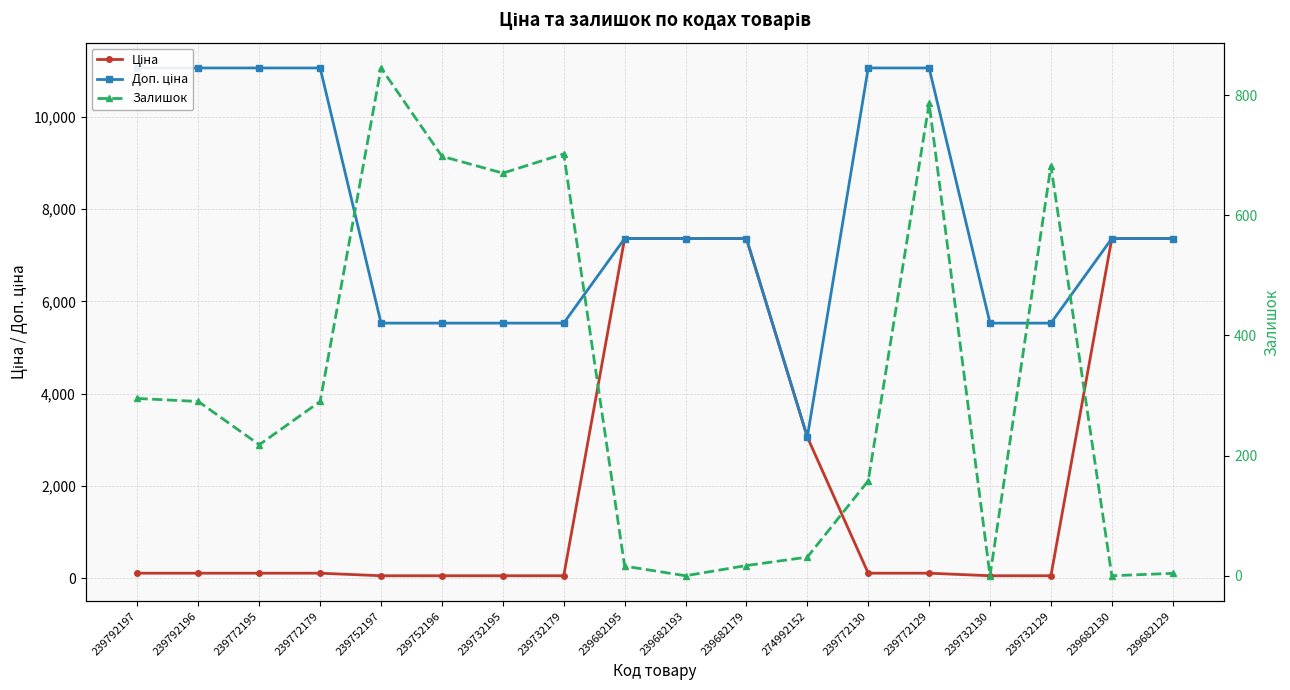

Which series changed the most between 239792196 and 239752196?

Доп. ціна